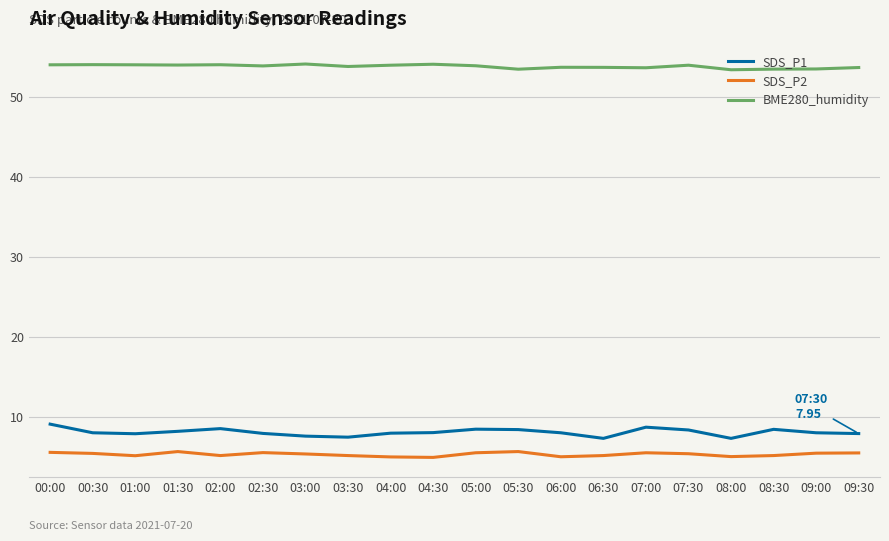

How many lines are shown in the chart?

3